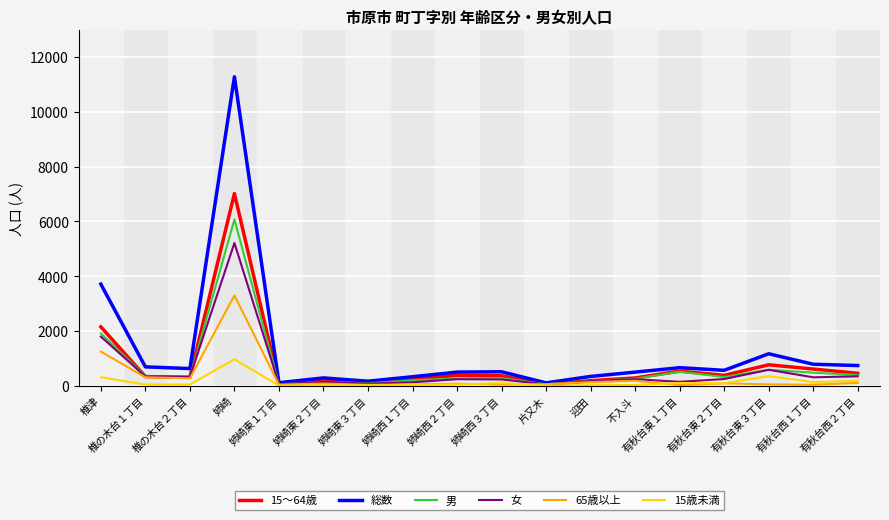

Which category has the highest value in the 15～64歳 series?

姉崎